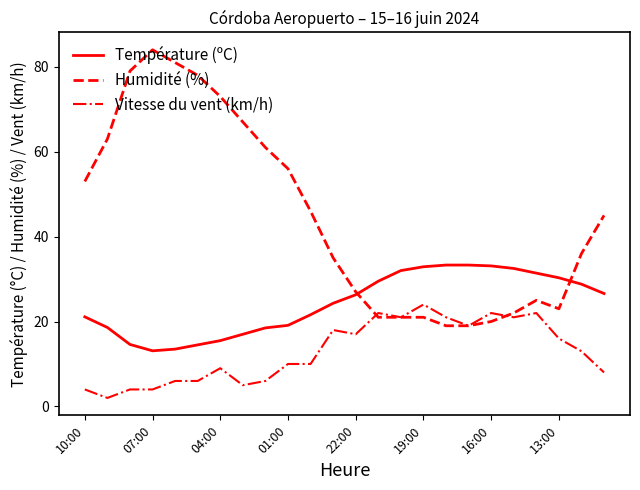

Which series has the largest total across all categories?

Humidité (%)